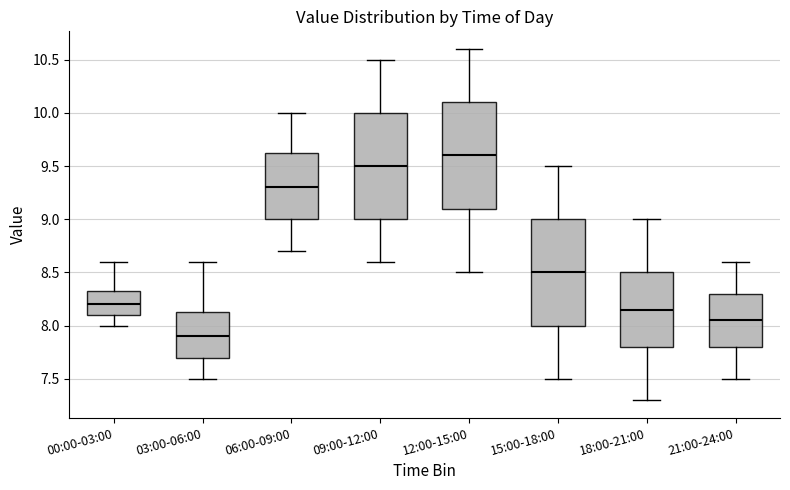

Reading left to right, transcribe this box plot: for each box, give where its median line is, the range the box spans, and where its two whiskers end, as read against the y-axis. The values are not printed on the chart, so give them approximately, as read against the axis.

00:00-03:00: median 8.20, box 8.10 to 8.35, whiskers 8.00 to 8.60
03:00-06:00: median 7.90, box 7.70 to 8.15, whiskers 7.50 to 8.60
06:00-09:00: median 9.30, box 9.00 to 9.65, whiskers 8.70 to 10.00
09:00-12:00: median 9.50, box 9.00 to 10.00, whiskers 8.60 to 10.50
12:00-15:00: median 9.60, box 9.10 to 10.10, whiskers 8.50 to 10.60
15:00-18:00: median 8.50, box 8.00 to 9.00, whiskers 7.50 to 9.50
18:00-21:00: median 8.15, box 7.80 to 8.50, whiskers 7.30 to 9.00
21:00-24:00: median 8.05, box 7.80 to 8.30, whiskers 7.50 to 8.60